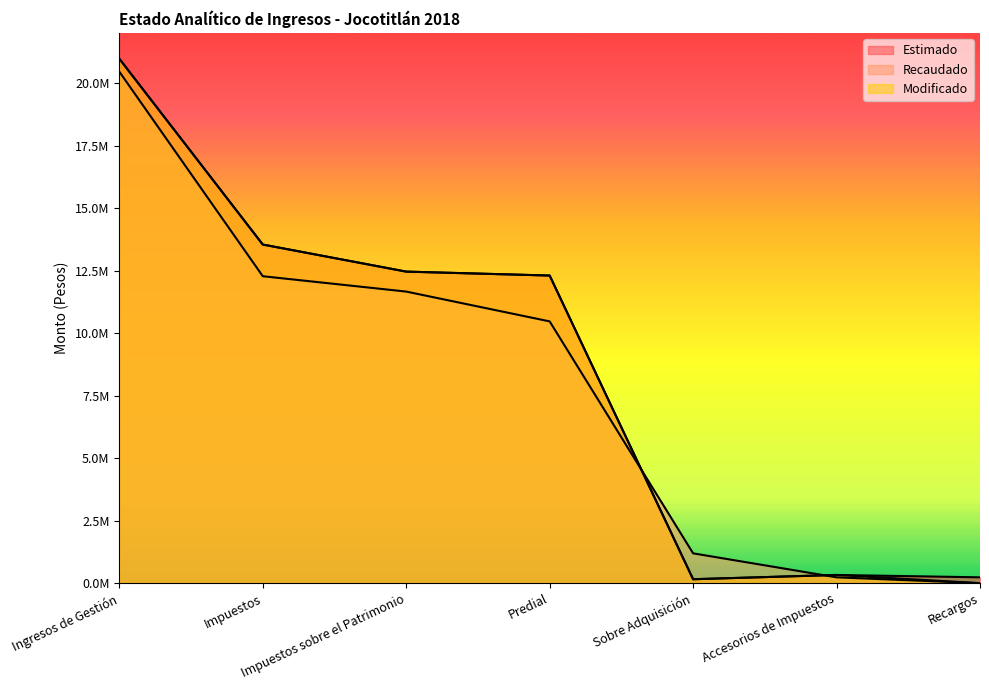

What is the label of the 2nd point from the left?

Impuestos